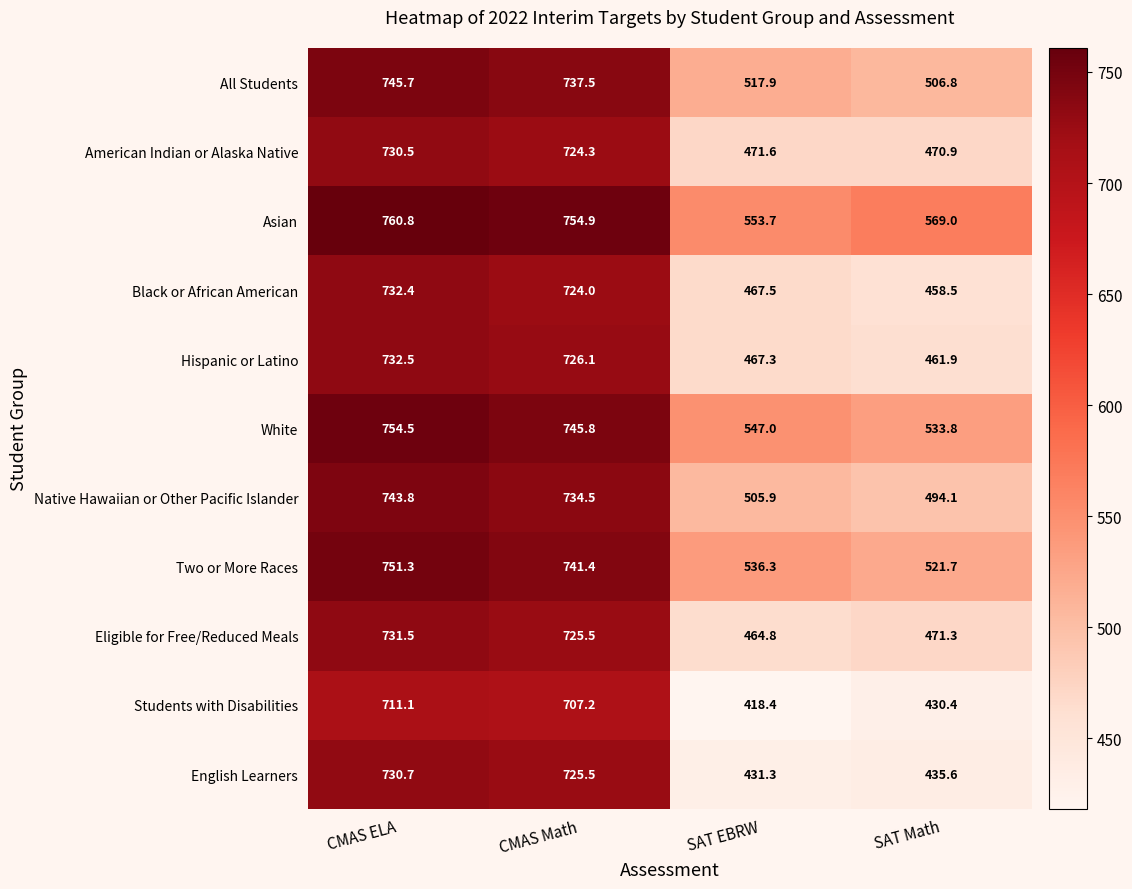

Which label corresponds to the smallest value in the chart?

SAT EBRW